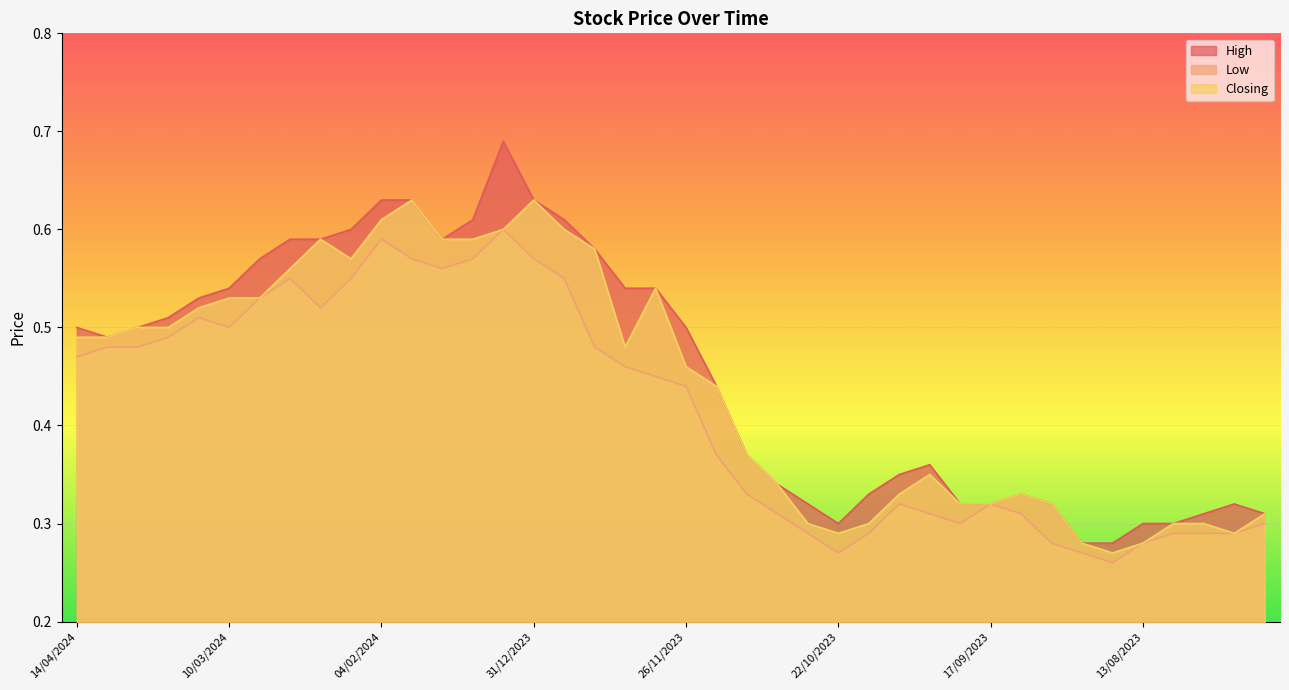

Which series has the largest total across all categories?

High